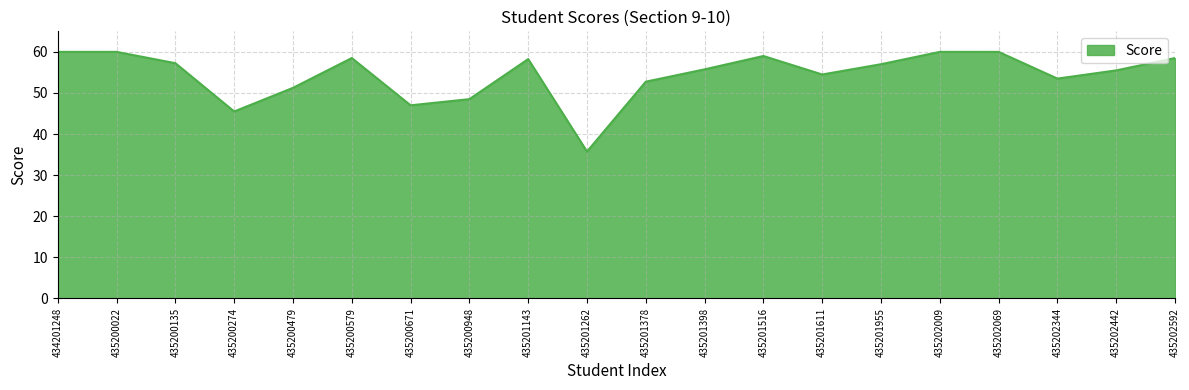

How many interior local valleys (lower than both neighbors) does the data have?

5